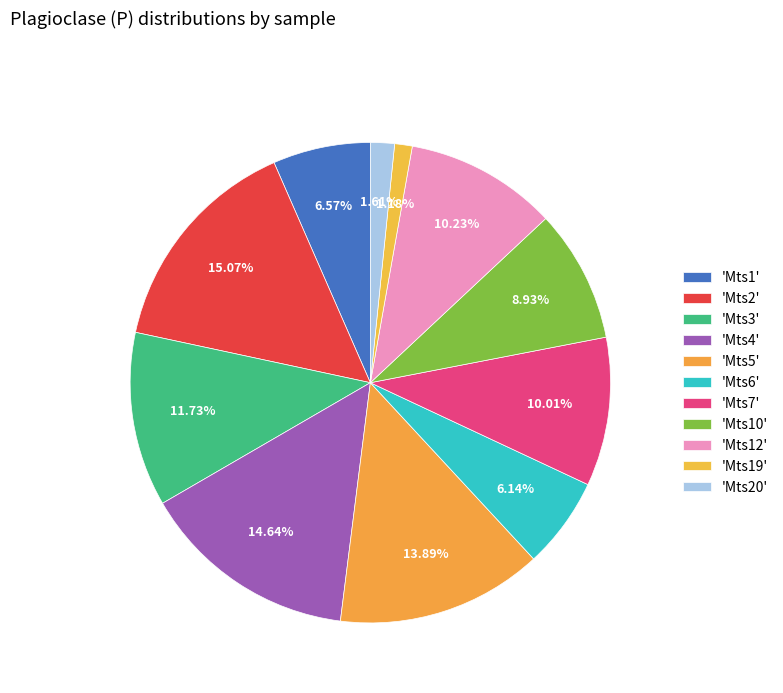

How many slices are in this pie chart?

11